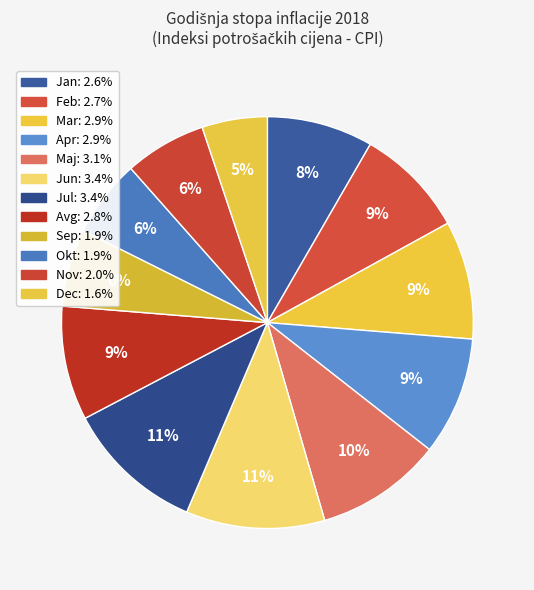

What is the change in value from Mar to Jun?

+0.5